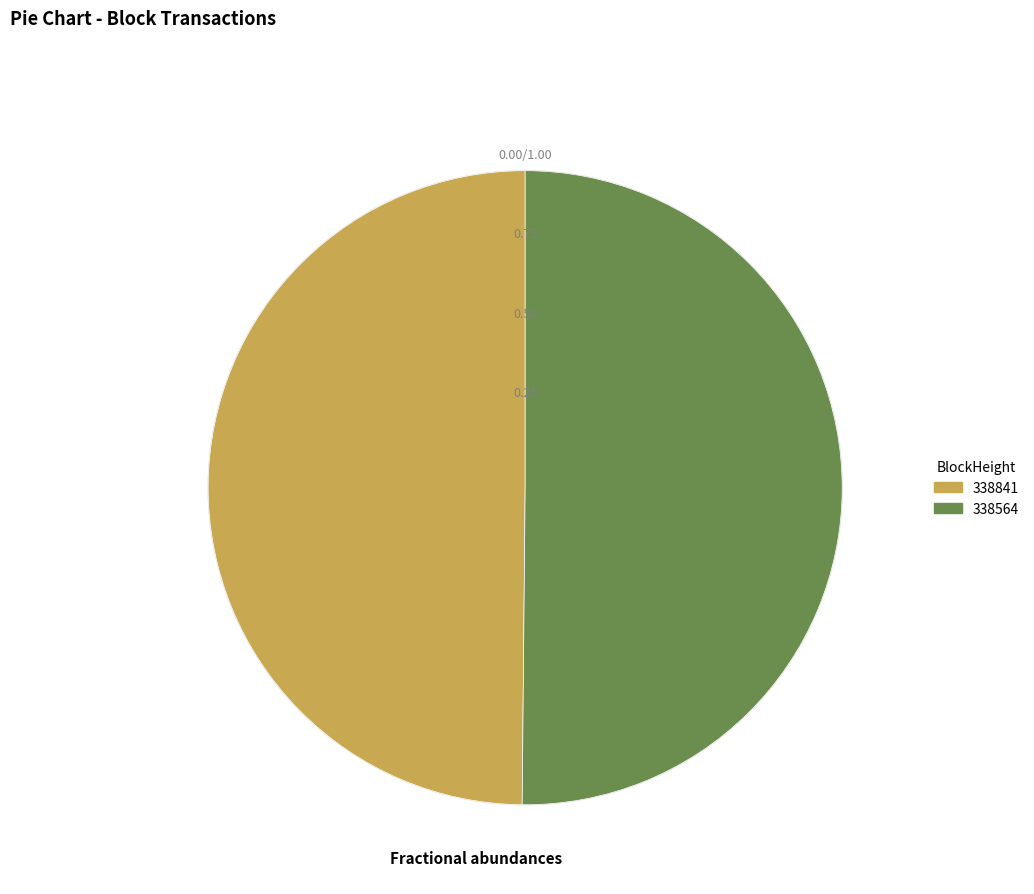

True or false: 338841 accounts for 1% of the total.

False